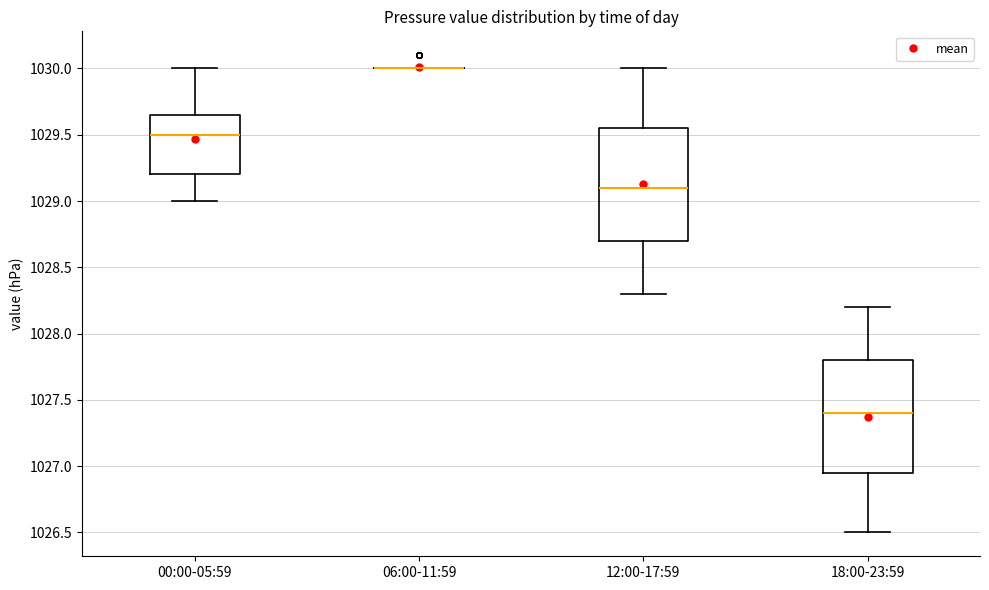

Reading left to right, read every box against the y-axis: the position of its median line, the range the box covers, and the ends of its whiskers. The values are not printed on the chart, so give them approximately, as read against the axis.

00:00-05:59: median 1029.50, box 1029.20 to 1029.65, whiskers 1029.00 to 1030.00
06:00-11:59: box collapsed to a line at 1030.00, whiskers 1030.00 to 1030.00
12:00-17:59: median 1029.10, box 1028.70 to 1029.55, whiskers 1028.30 to 1030.00
18:00-23:59: median 1027.40, box 1026.95 to 1027.80, whiskers 1026.50 to 1028.20